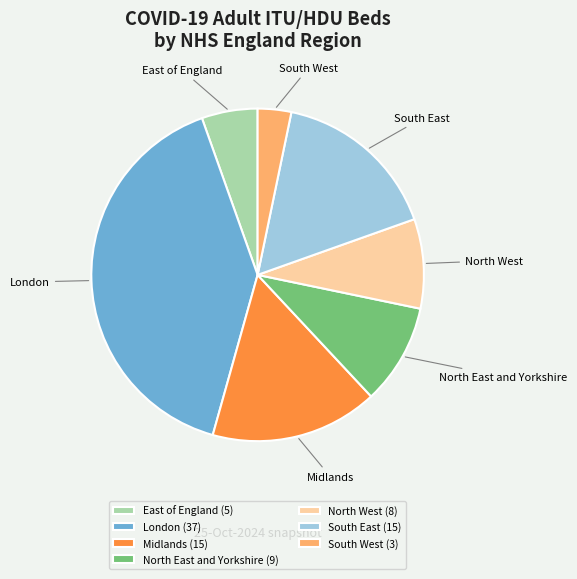

Do Midlands and North East and Yorkshire together represent more than half of the pie?

No